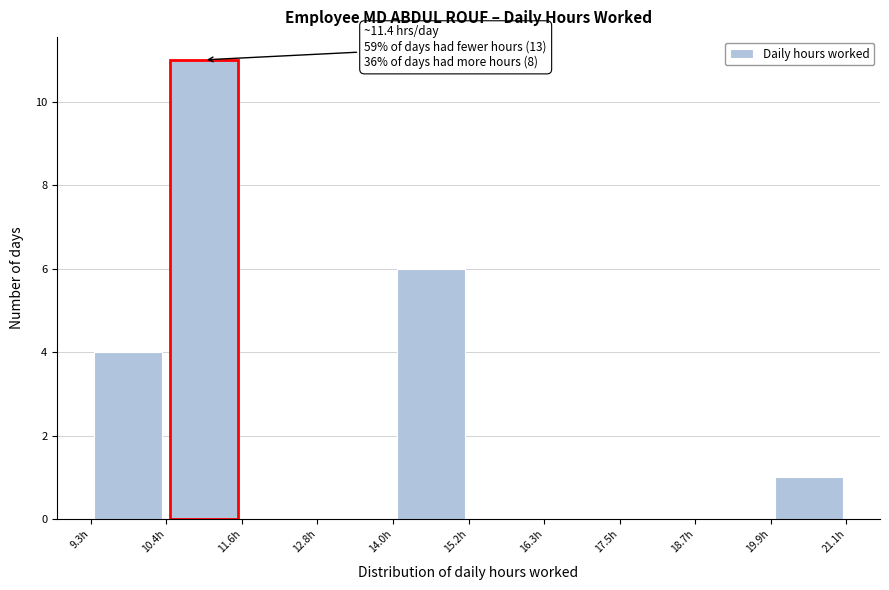

Over which range of the x-axis is the bar tallest?

10.4 to 11.6